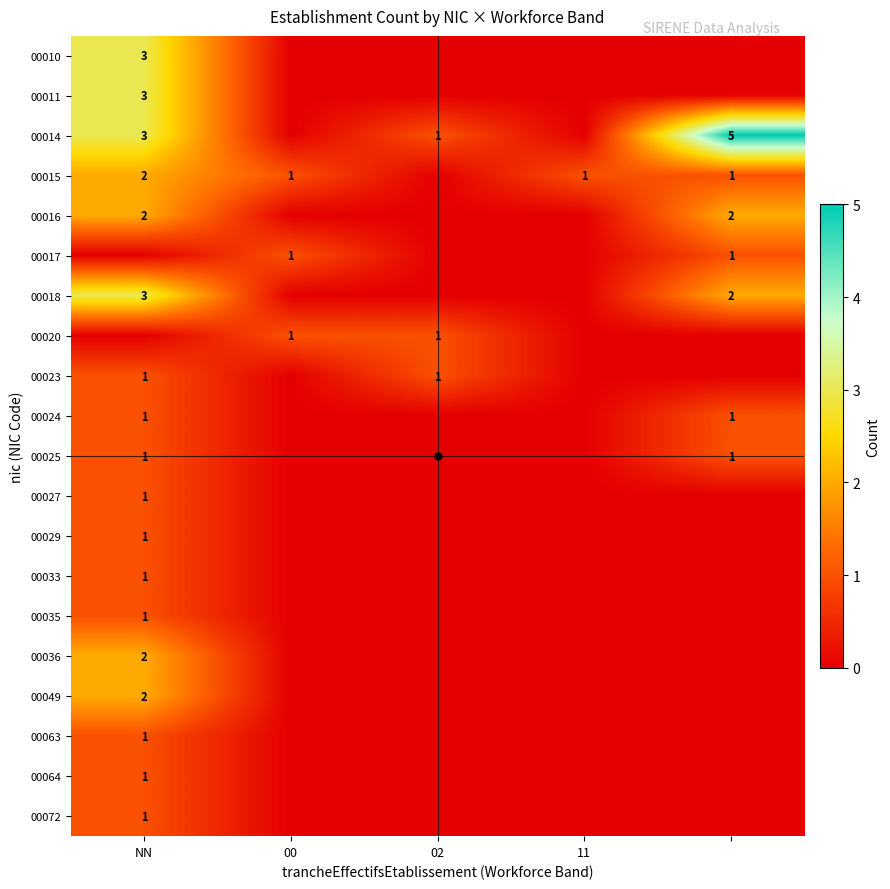

Is the value of 00016 at NN greater than the value of 00063 at NN?

Yes